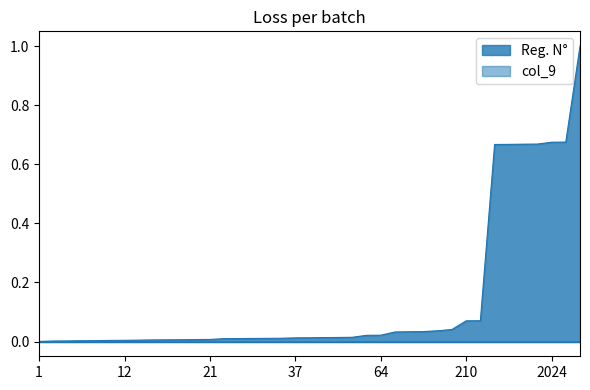

Which category has the highest value across all series?

3000